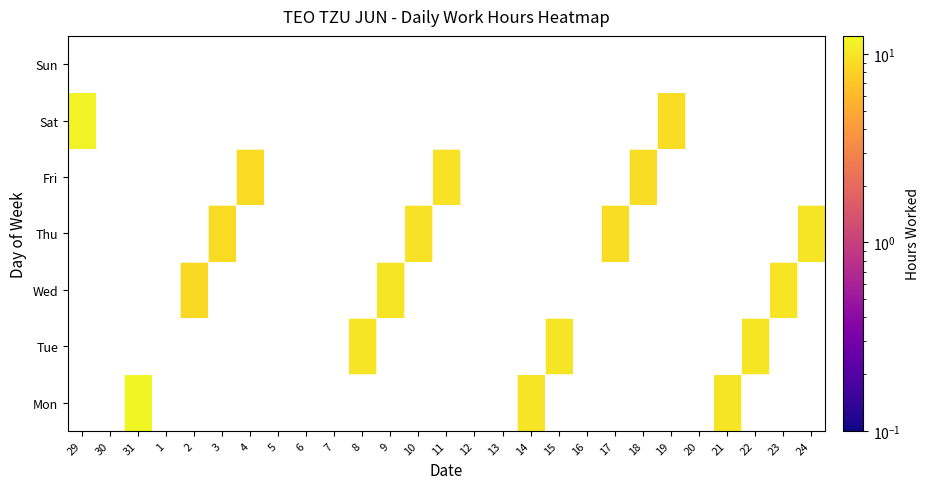

Count the number of categories in the chart.

27